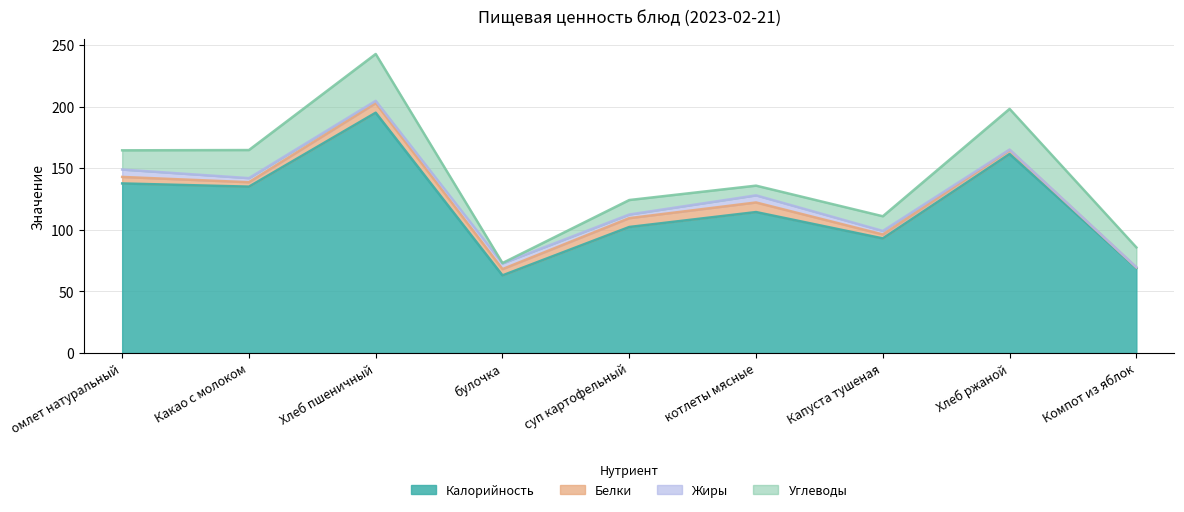

What are all the series names shown in the legend?

Калорийность, Белки, Жиры, Углеводы